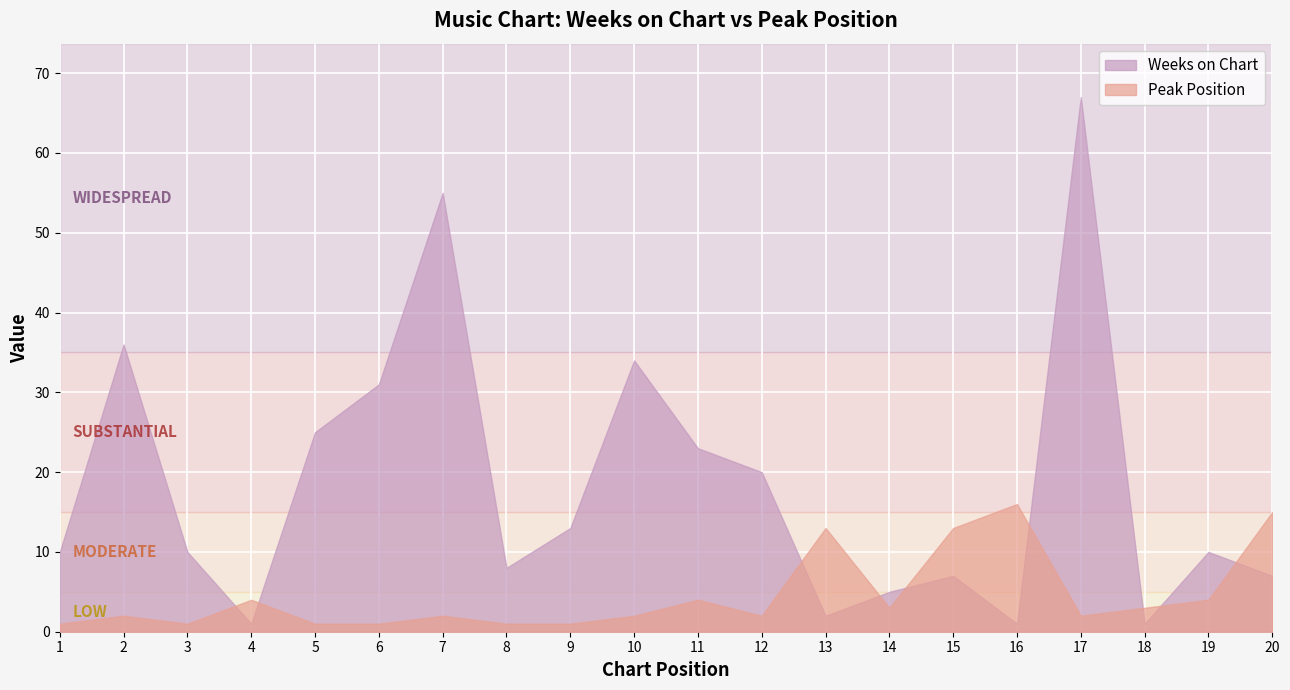

True or false: Peak Position has a value of 1 at 5.

True